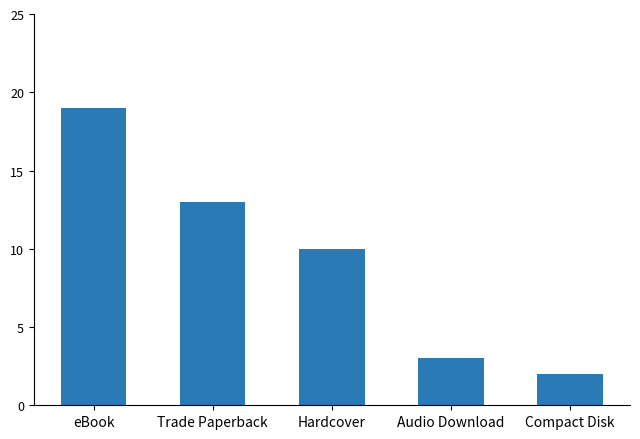

Approximately how many times larger is the value at Hardcover compared to Trade Paperback?

0.8